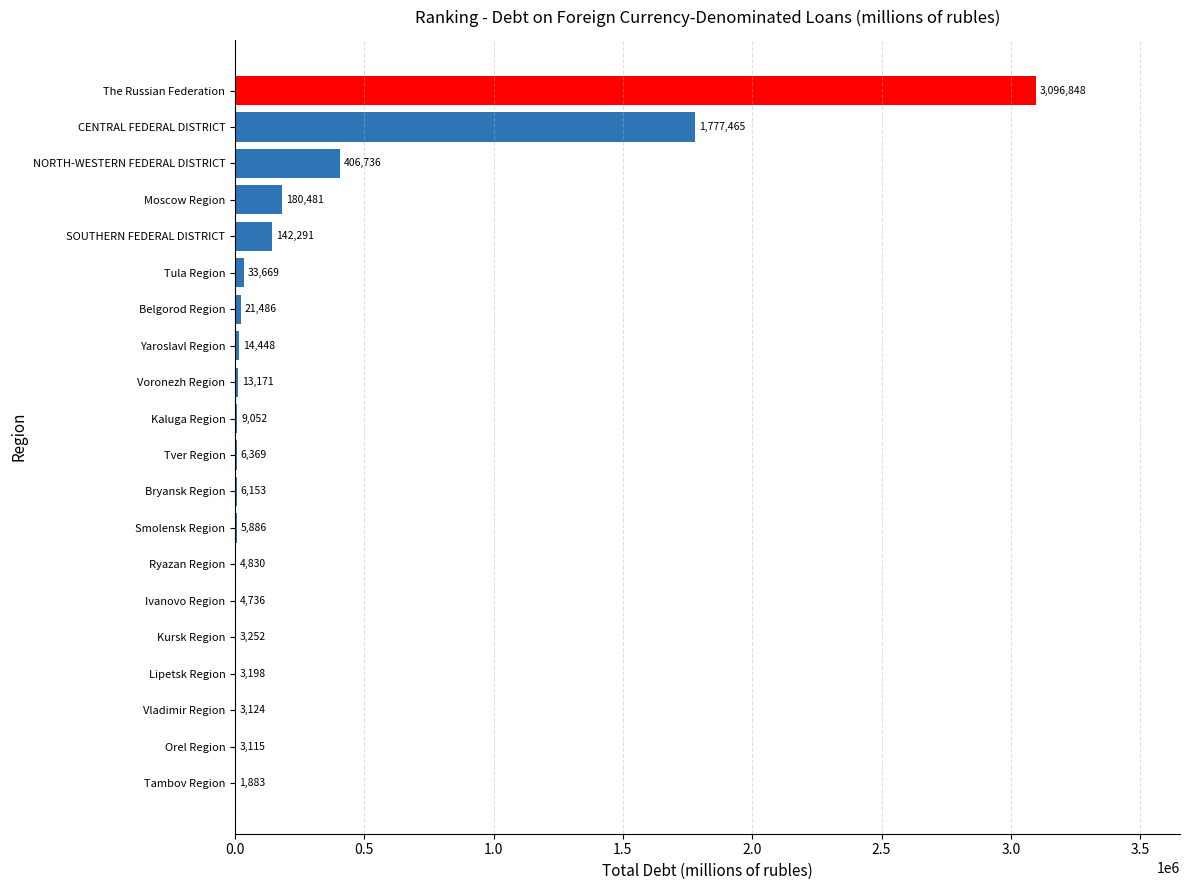

What is the change in value from Orel Region to Voronezh Region?

+10056